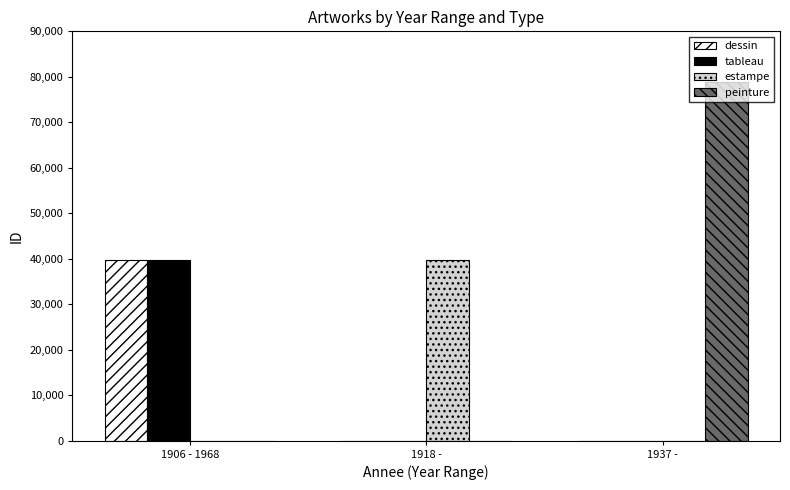

Which category has the highest value in the peinture series?

1937 -